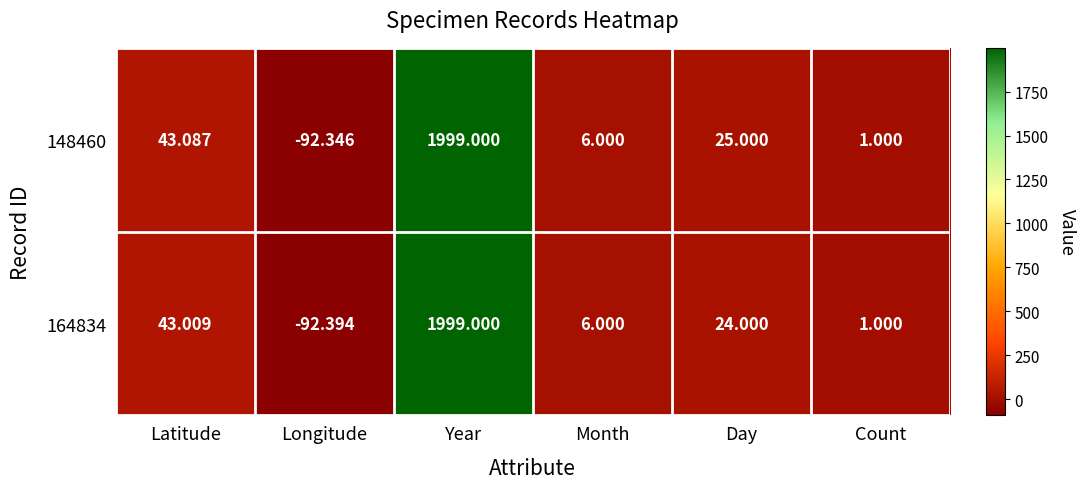

Count the number of categories in the chart.

6